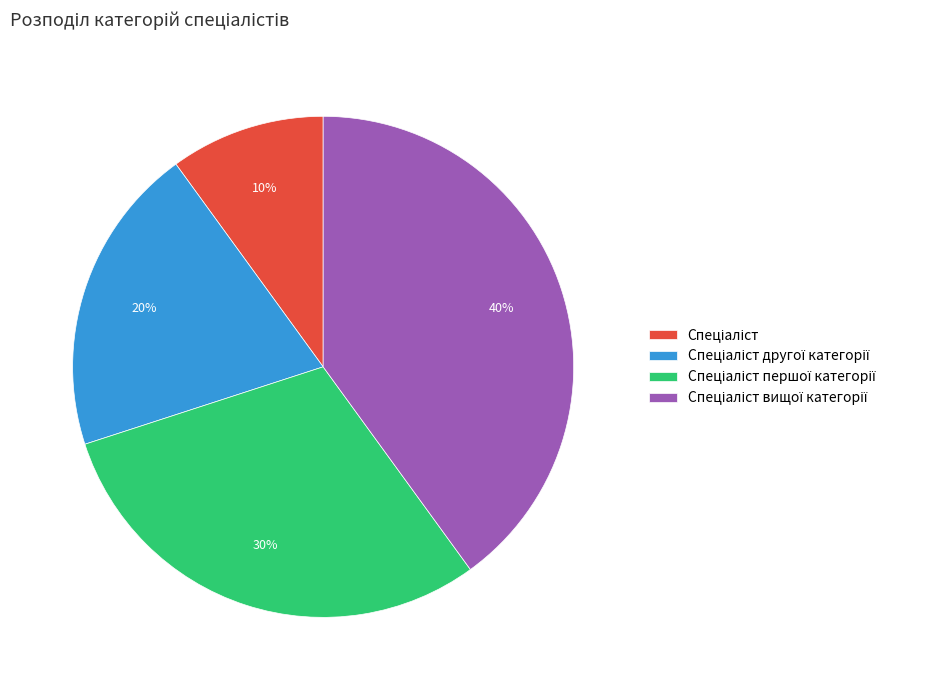

Does any single category account for the majority?

No